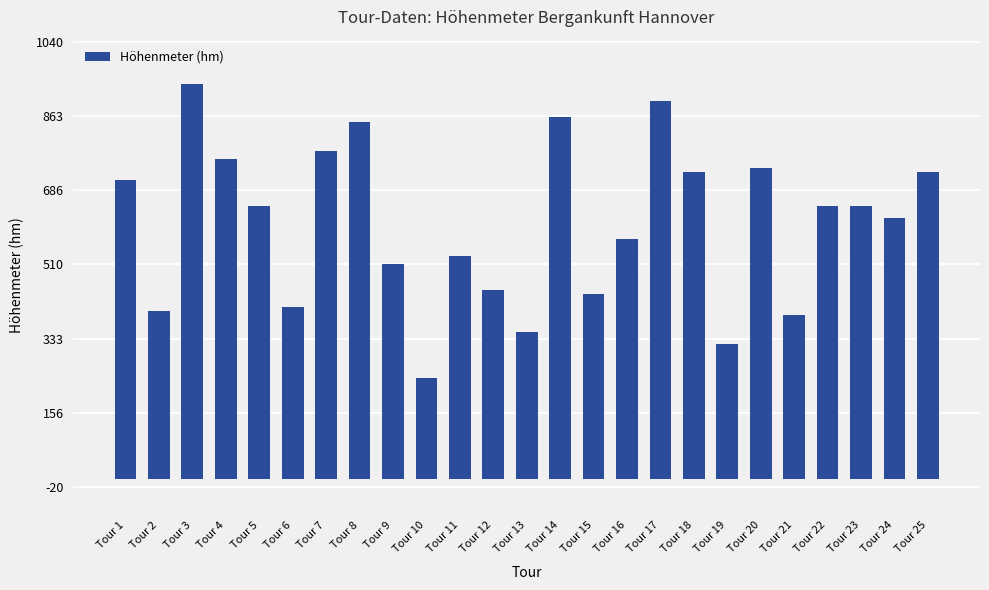

What is the value of the 3rd bar from the left?

940